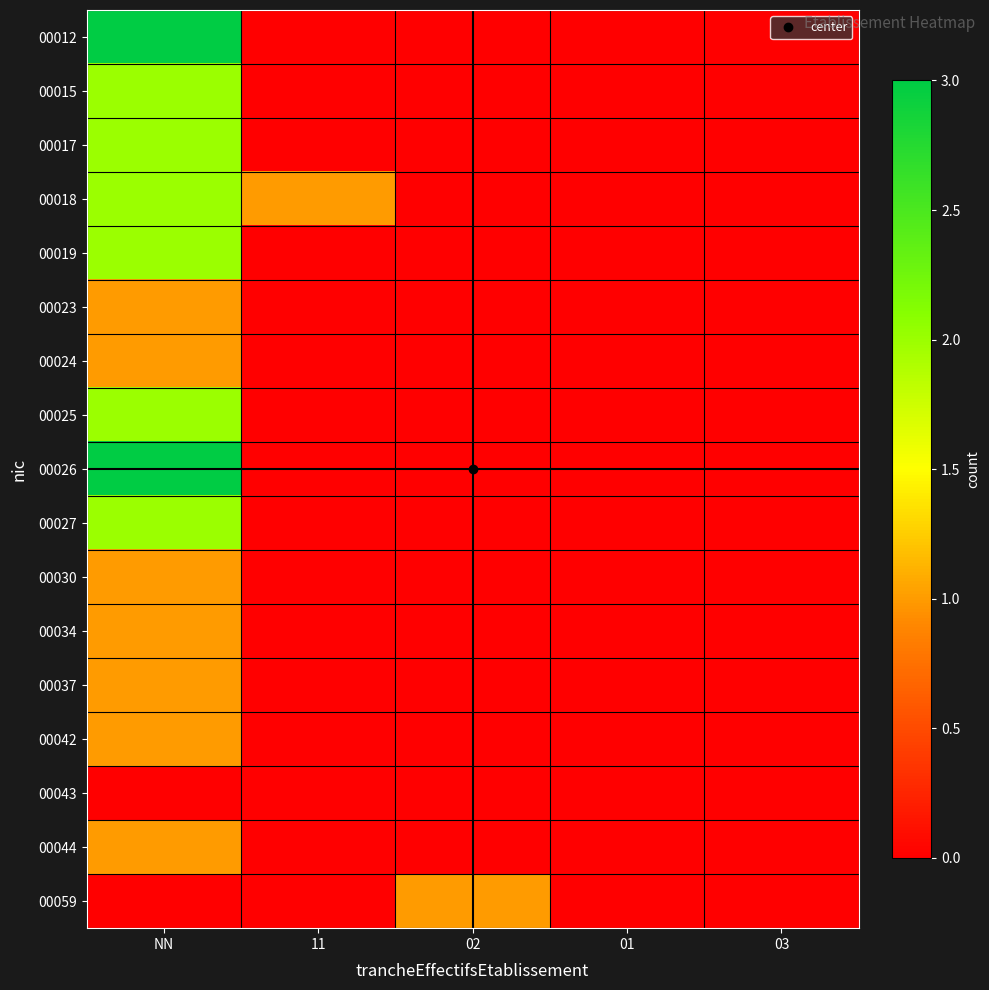

What is the total value across all series at NN?

25